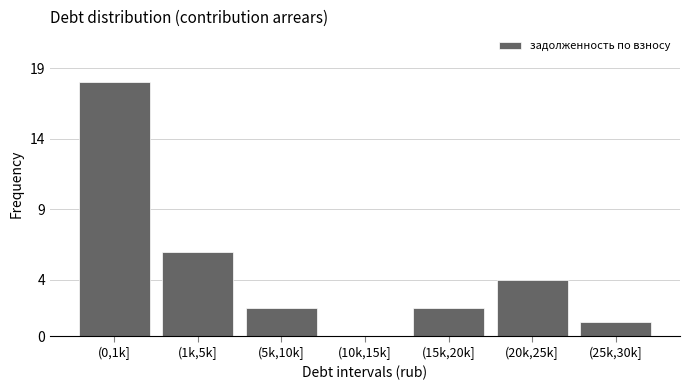

Reading right to left, list all the values displayed in this chart.

(25k,30k]=1	(20k,25k]=4	(15k,20k]=2	(10k,15k]=0	(5k,10k]=2	(1k,5k]=6	(0,1k]=18